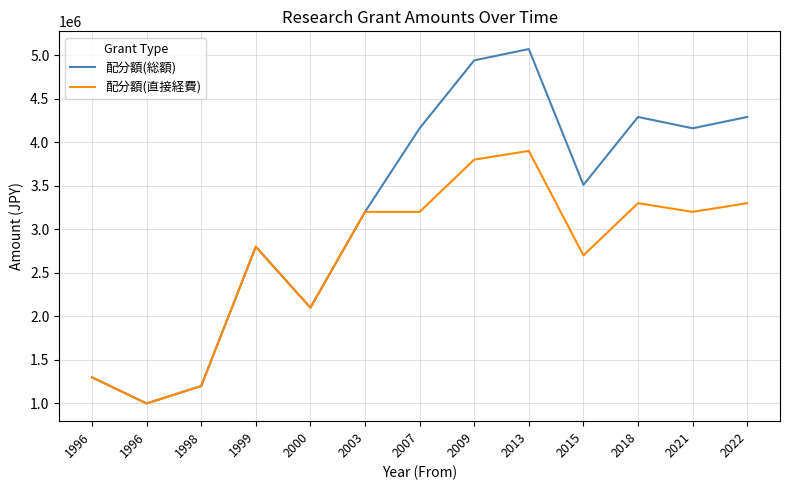

Which series has the largest range (max minus min)?

配分額(総額)